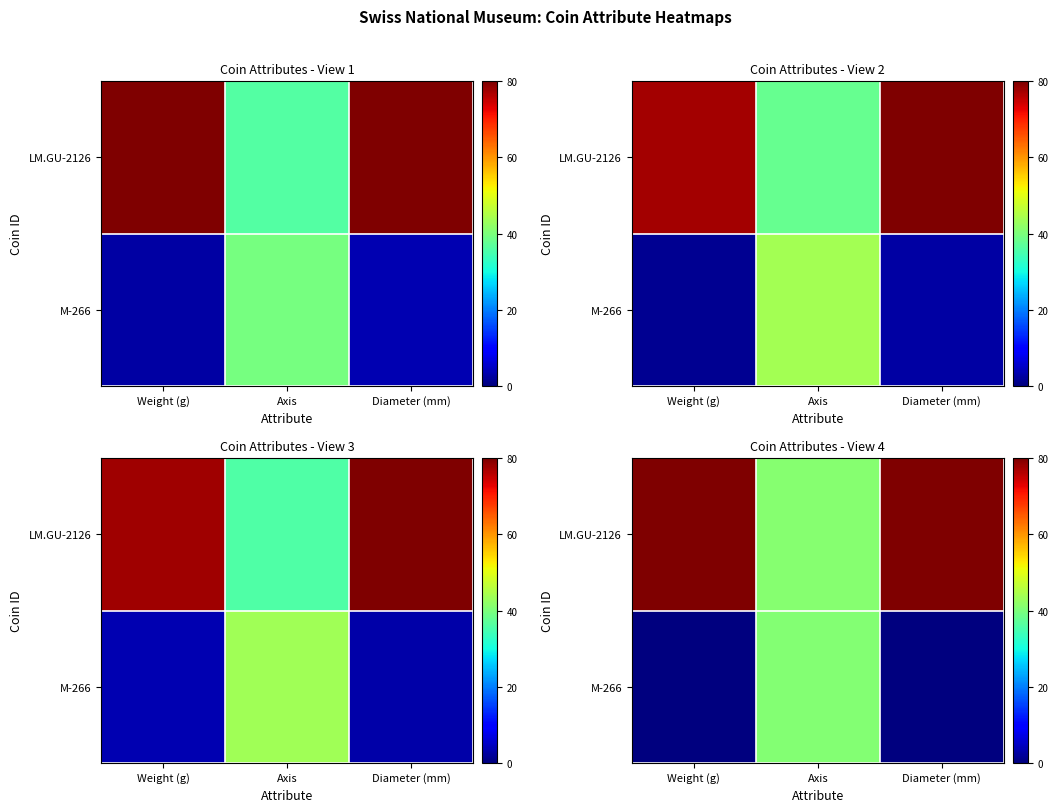

What is the smallest value displayed?

0.1